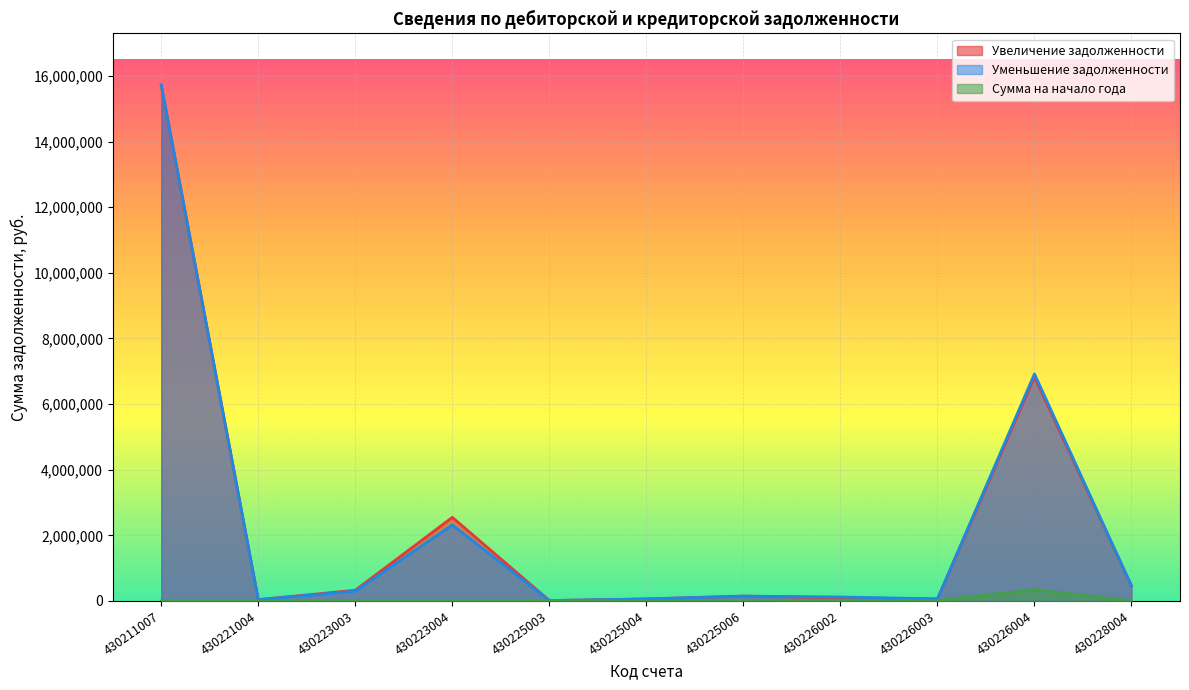

How many data points does each series have?

11